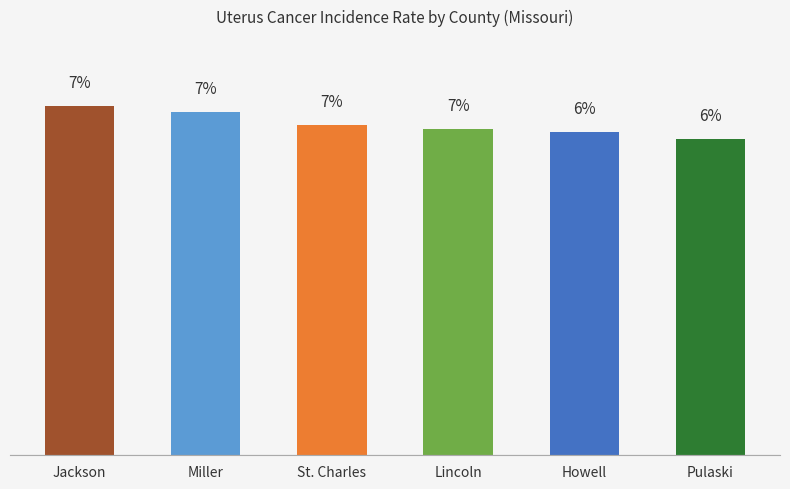

Which has a higher value, Howell or Lincoln?

Lincoln